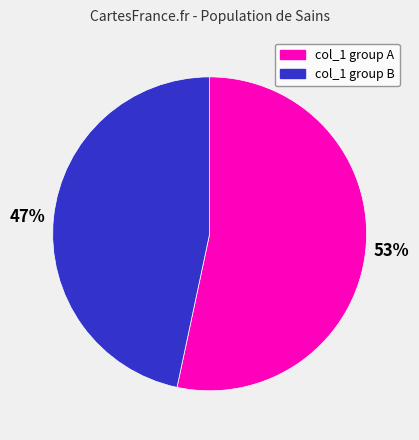

To the nearest percent, what is the average slice percentage?

50%